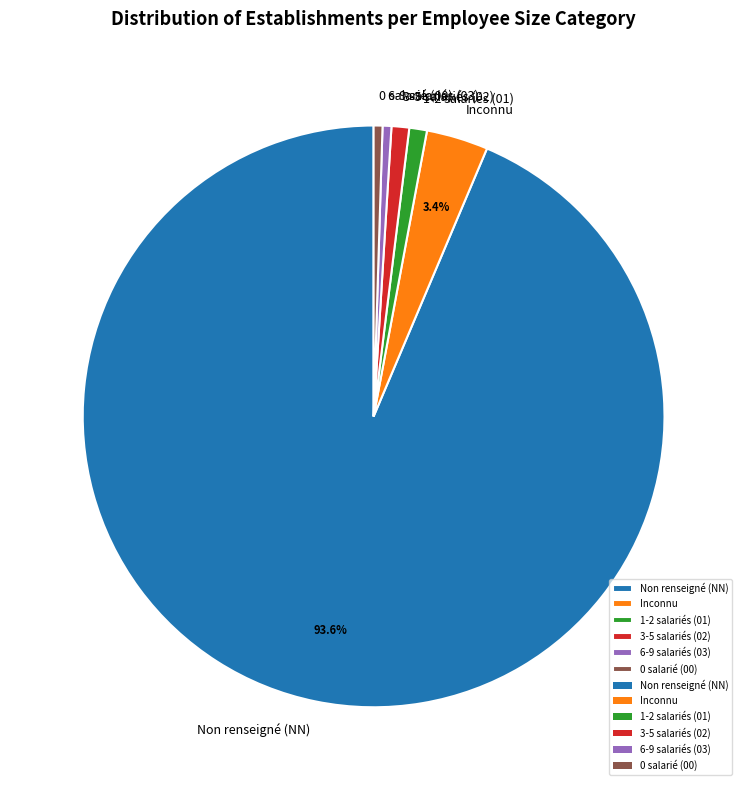

What portion of the pie excludes Inconnu?

96.6%